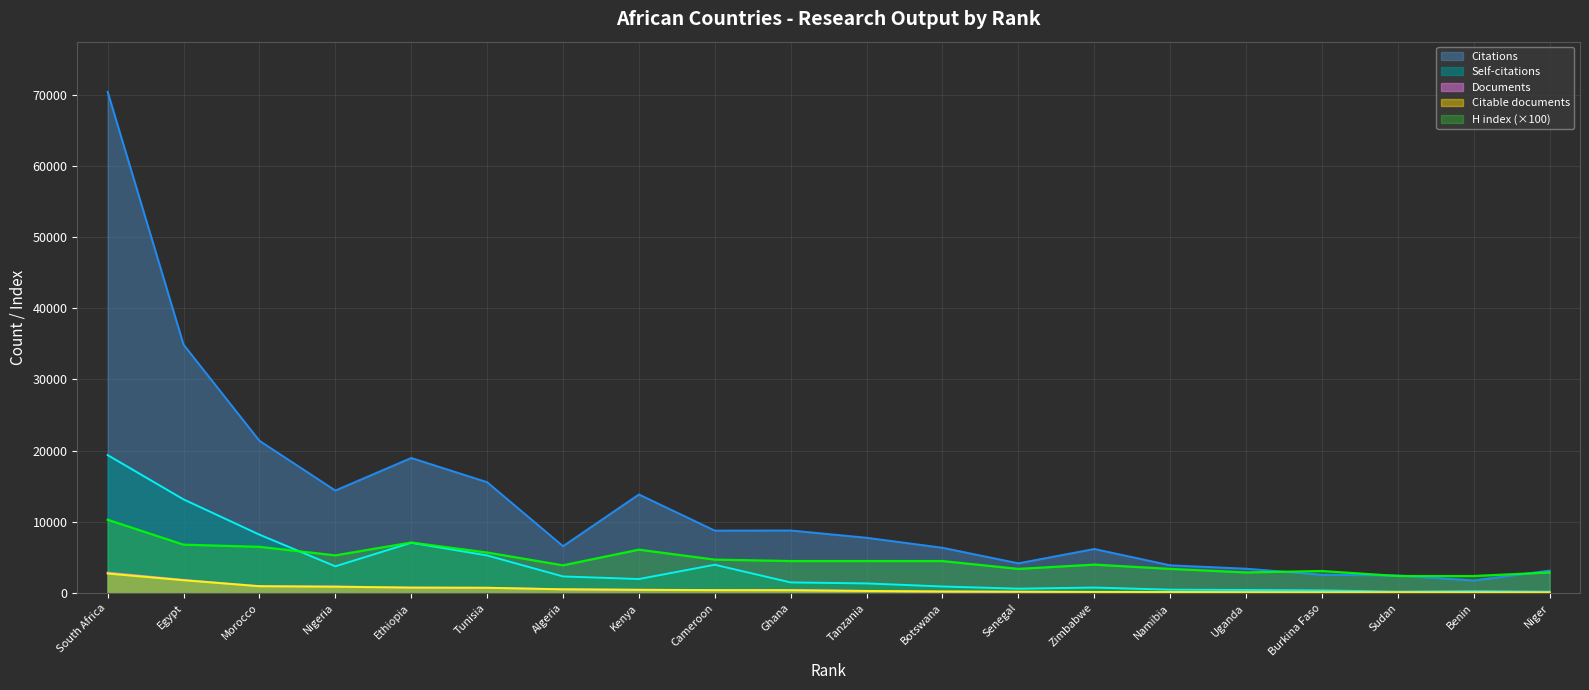

What are all the series names shown in the legend?

Citations, Self-citations, Documents, Citable documents, H index (×100)